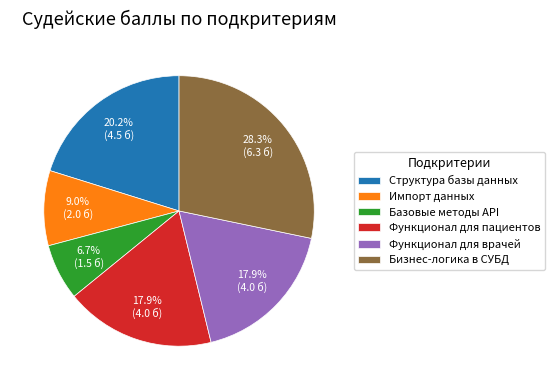

What is the ratio of the value at Функционал для врачей to the value at Импорт данных?

2.0